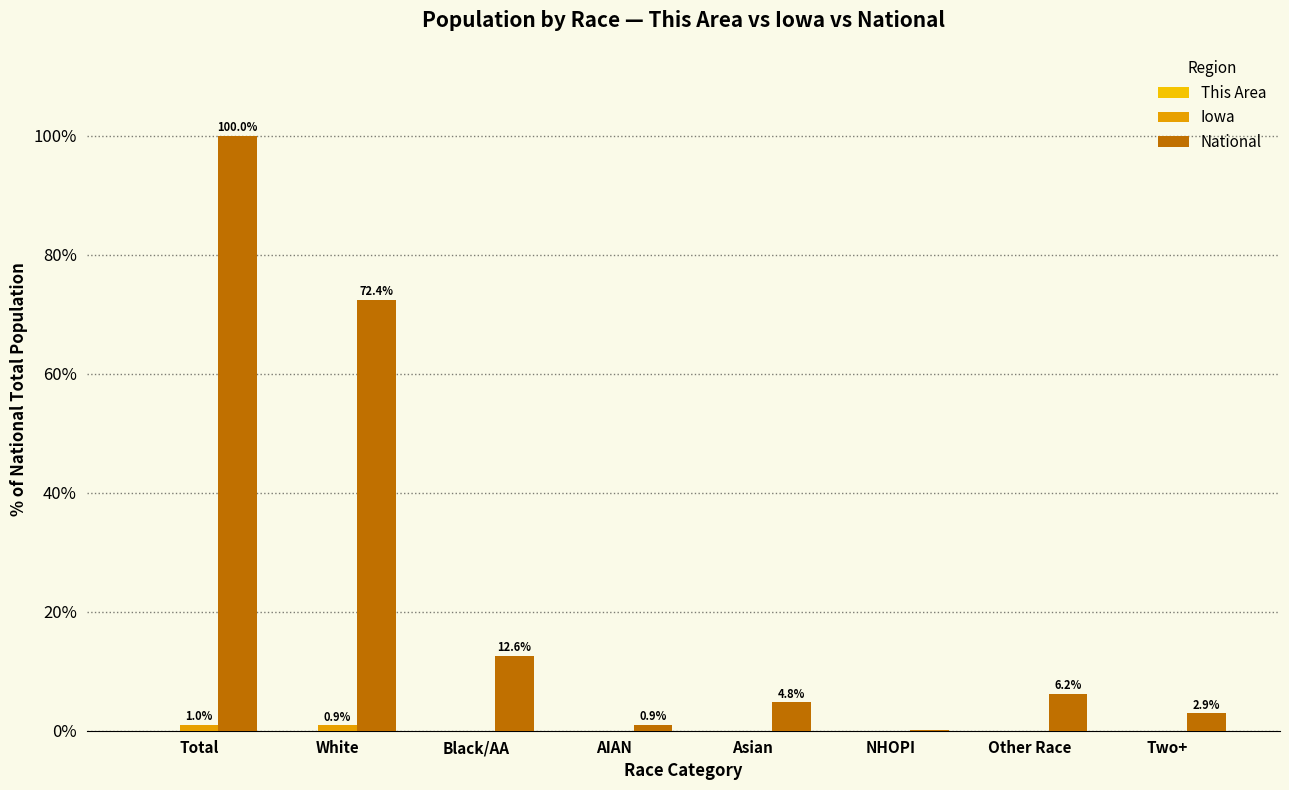

How many data points does each series have?

8